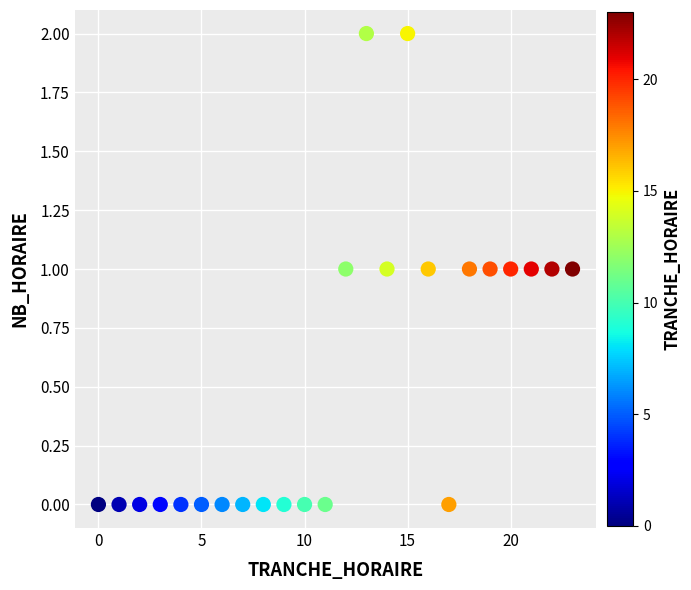

What is the range of X values (max minus min)?

23